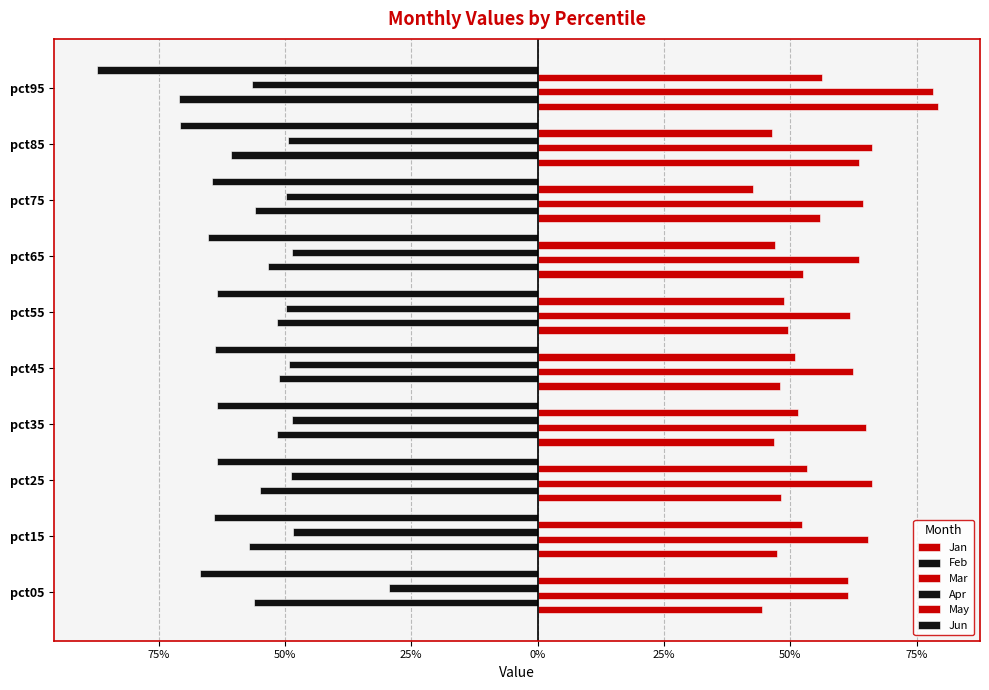

Reading left to right, extract all data points from this chart.

Jan: 0.4	0.5	0.5	0.5	0.5	0.5	0.5	0.6	0.6	0.8
Feb: -0.6	-0.6	-0.6	-0.5	-0.5	-0.5	-0.5	-0.6	-0.6	-0.7
Mar: 0.6	0.7	0.7	0.7	0.6	0.6	0.6	0.6	0.7	0.8
Apr: -0.3	-0.5	-0.5	-0.5	-0.5	-0.5	-0.5	-0.5	-0.5	-0.6
May: 0.6	0.5	0.5	0.5	0.5	0.5	0.5	0.4	0.5	0.6
Jun: -0.7	-0.6	-0.6	-0.6	-0.6	-0.6	-0.7	-0.6	-0.7	-0.9